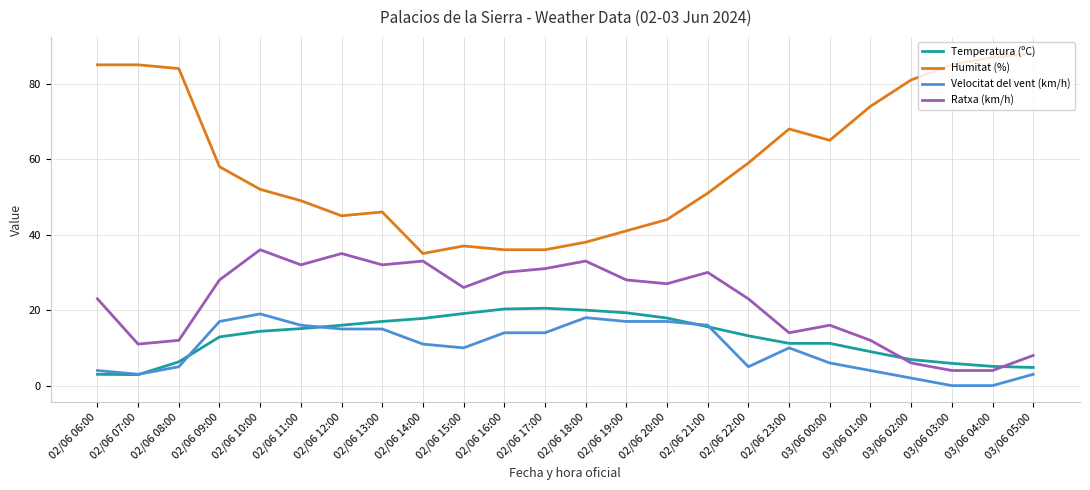

Count the number of data series in this chart.

4